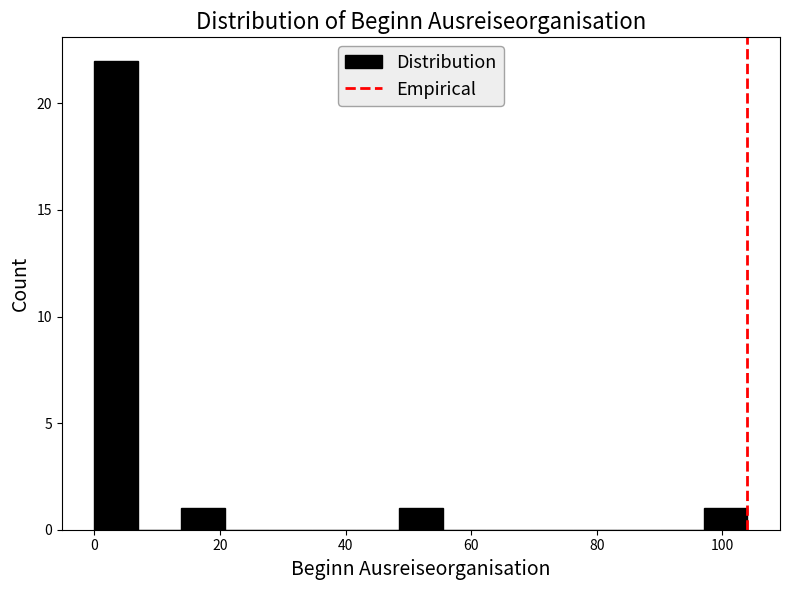

Around what value on the x-axis is the tallest bar? Give the approximate position of its centre, as read against the axis.

4